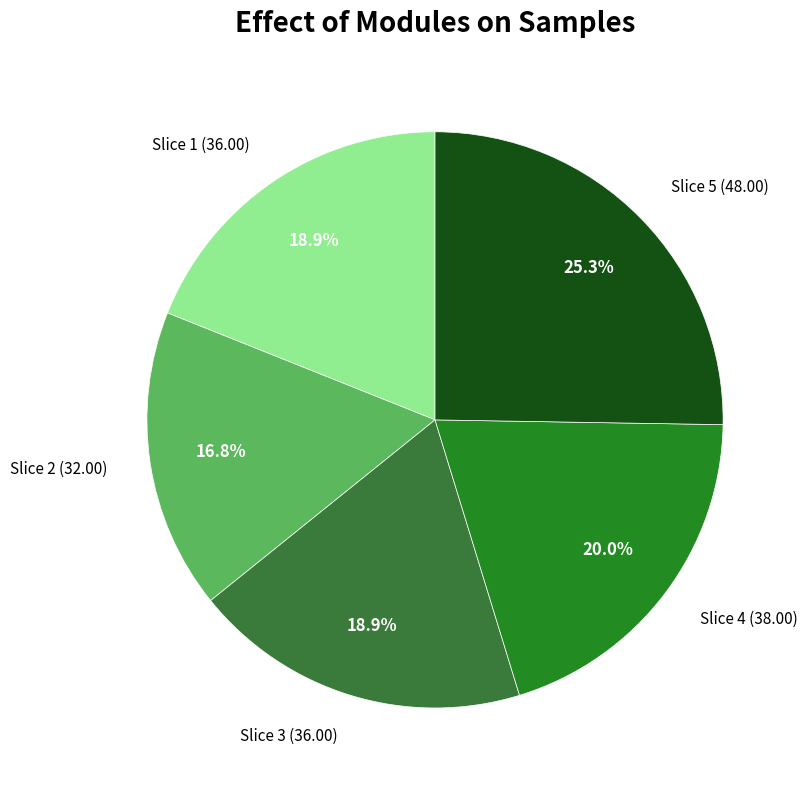

Which slice is the largest?

Slice 5 (48.00)